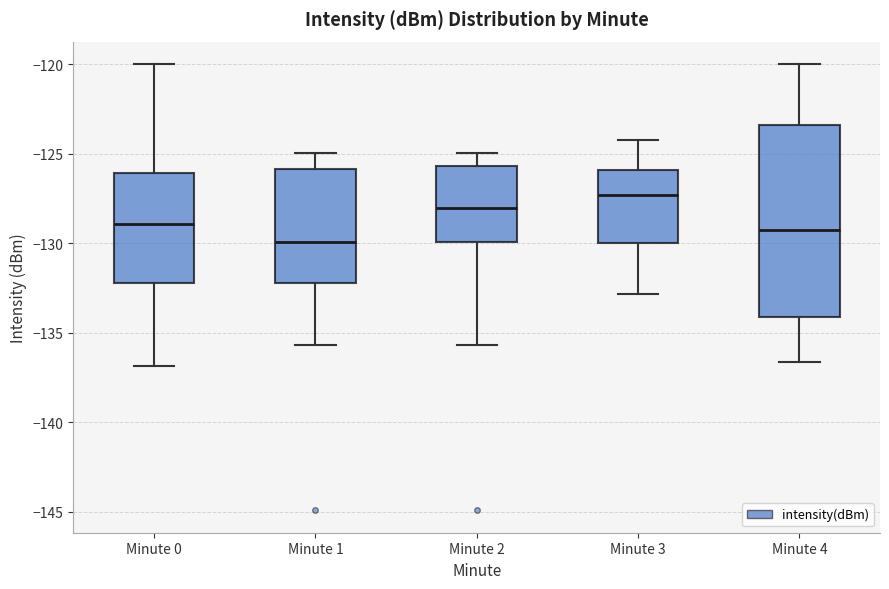

Which box's median line is the lowest?

Minute 1